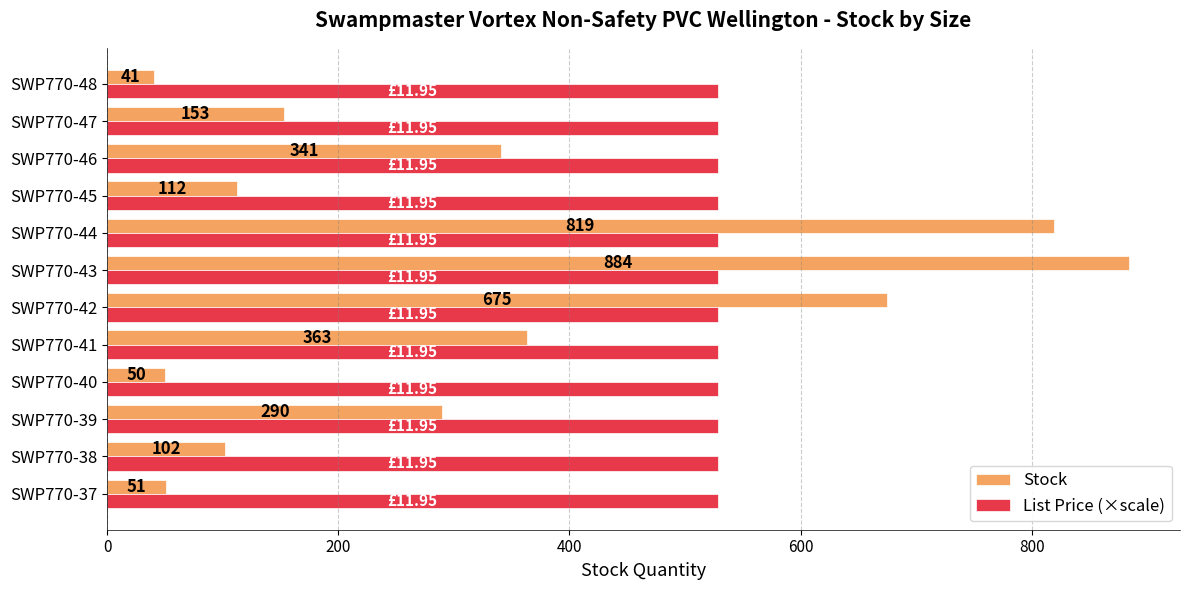

Between SWP770-38 and SWP770-40, which series saw the biggest shift?

Stock